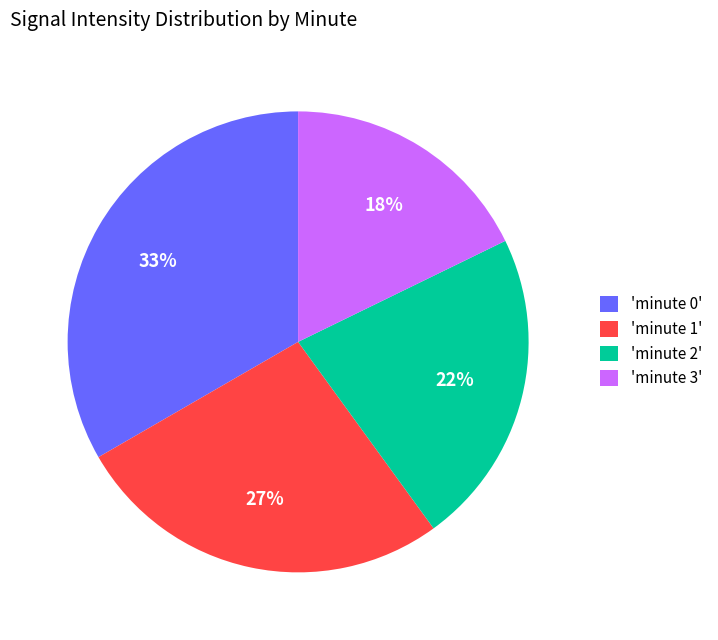

Is there a majority slice in this chart?

No